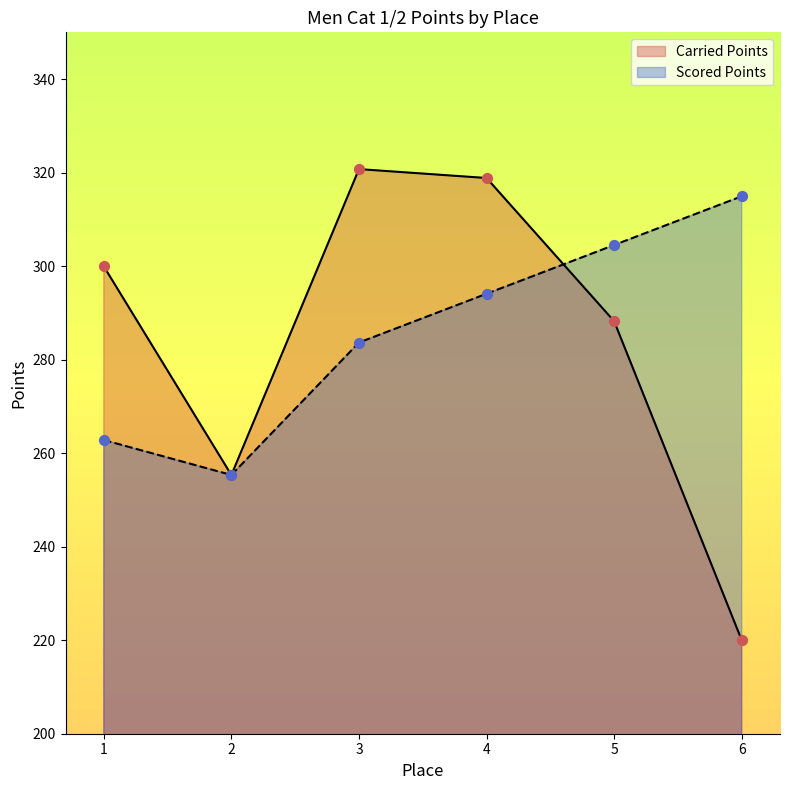

Which series contains the highest Y value?

Carried Points